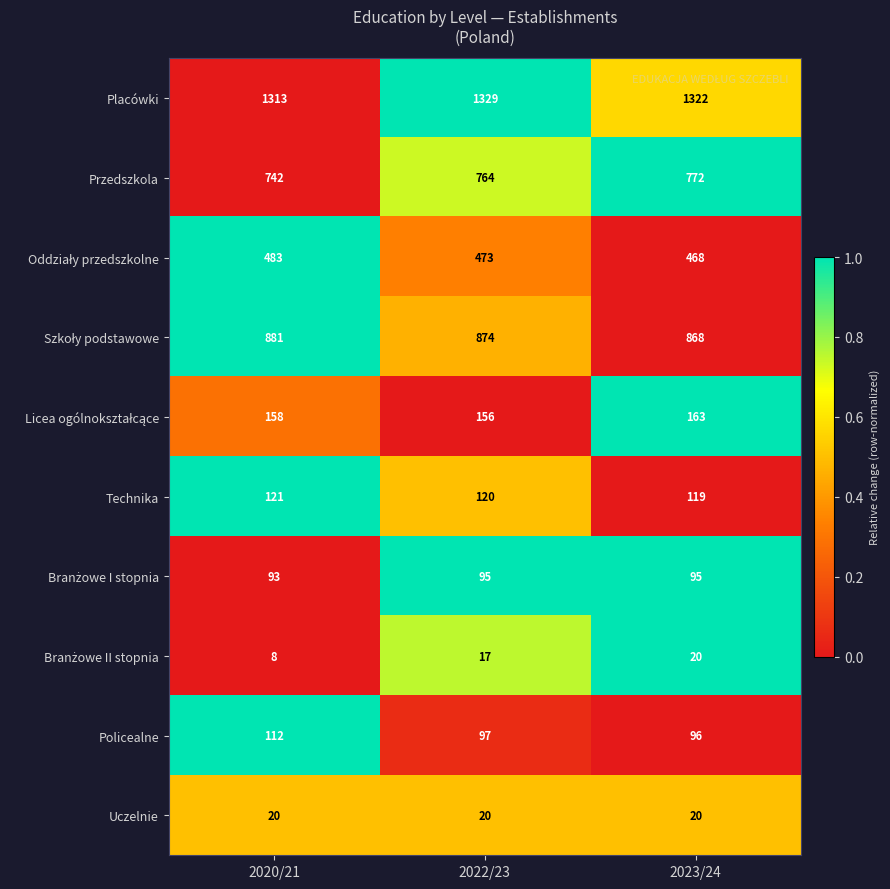

Count the Technika values in the range 119 to 121.

3